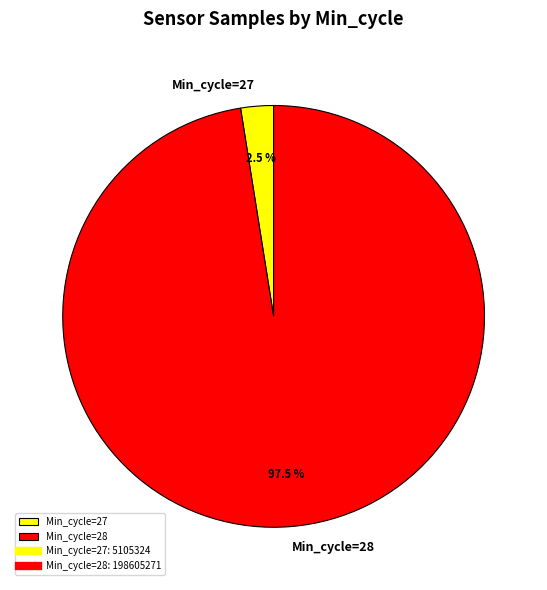

Which category has the smallest portion of the pie?

Min_cycle=27